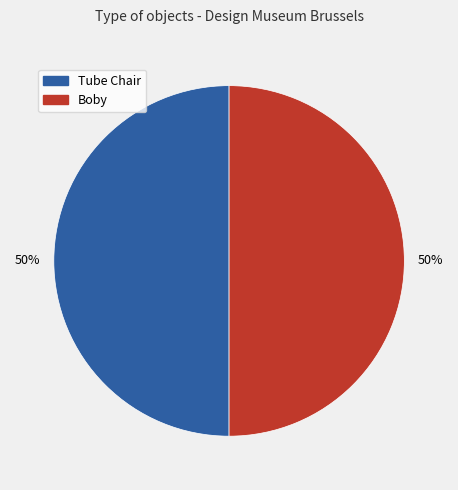

How many slices are in this pie chart?

2